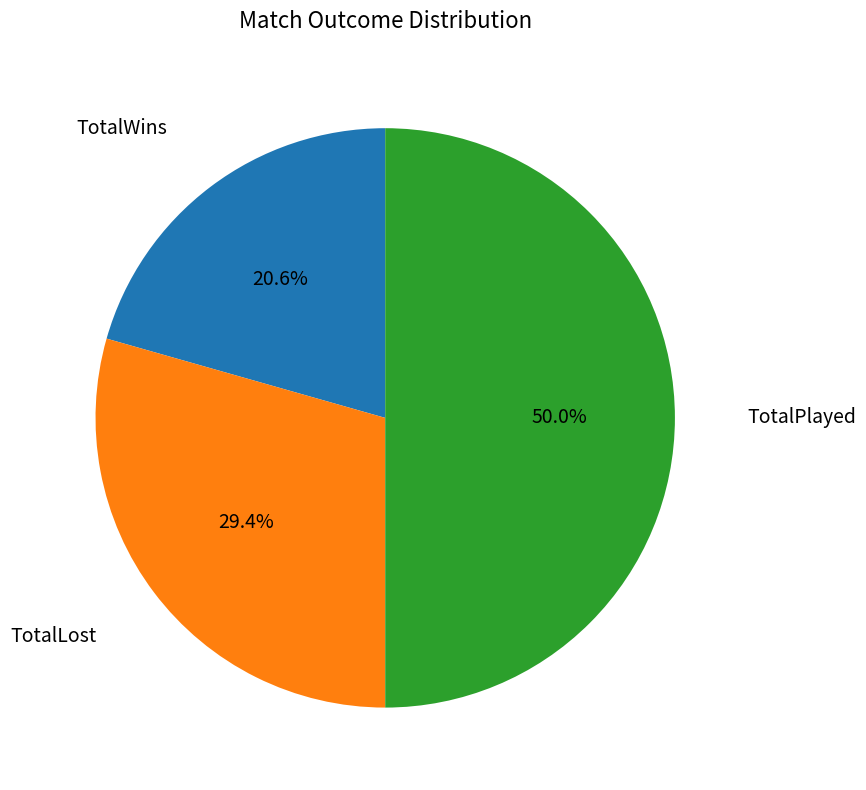

How many slices are in this pie chart?

3